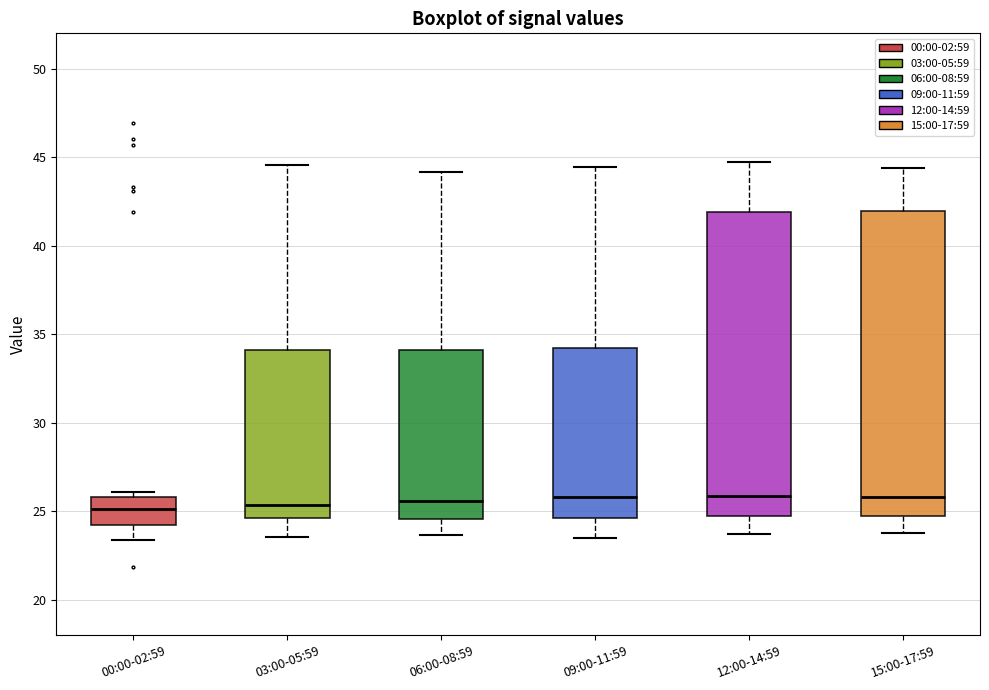

Reading left to right, read every box against the y-axis: the position of its median line, the range the box covers, and the ends of its whiskers. The values are not printed on the chart, so give them approximately, as read against the axis.

00:00-02:59: median 25.0, box 24.0 to 26.0, whiskers 23.5 to 26.0 (just above the box's upper edge)
03:00-05:59: median 25.5, box 24.5 to 34.0, whiskers 23.5 to 44.5
06:00-08:59: median 25.5, box 24.5 to 34.0, whiskers 23.5 to 44.0
09:00-11:59: median 26.0, box 24.5 to 34.0, whiskers 23.5 to 44.5
12:00-14:59: median 26.0, box 24.5 to 42.0, whiskers 23.5 to 44.5
15:00-17:59: median 26.0, box 25.0 to 42.0, whiskers 24.0 to 44.5